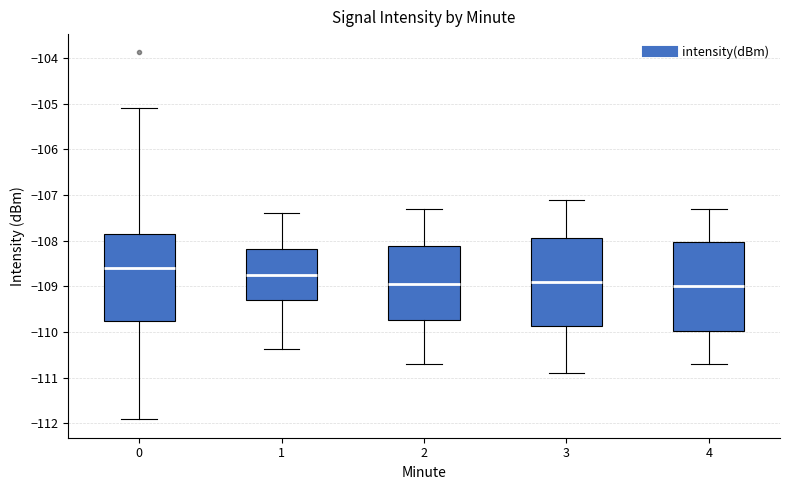

Reading left to right, transcribe this box plot: for each box, give where its median line is, the range the box spans, and where its two whiskers end, as read against the y-axis. The values are not printed on the chart, so give them approximately, as read against the axis.

0: median -108.6, box -109.8 to -107.9, whiskers -111.9 to -105.1
1: median -108.8, box -109.3 to -108.2, whiskers -110.4 to -107.4
2: median -108.9, box -109.7 to -108.1, whiskers -110.7 to -107.3
3: median -108.9, box -109.9 to -107.9, whiskers -110.9 to -107.1
4: median -109.0, box -110.0 to -108.0, whiskers -110.7 to -107.3